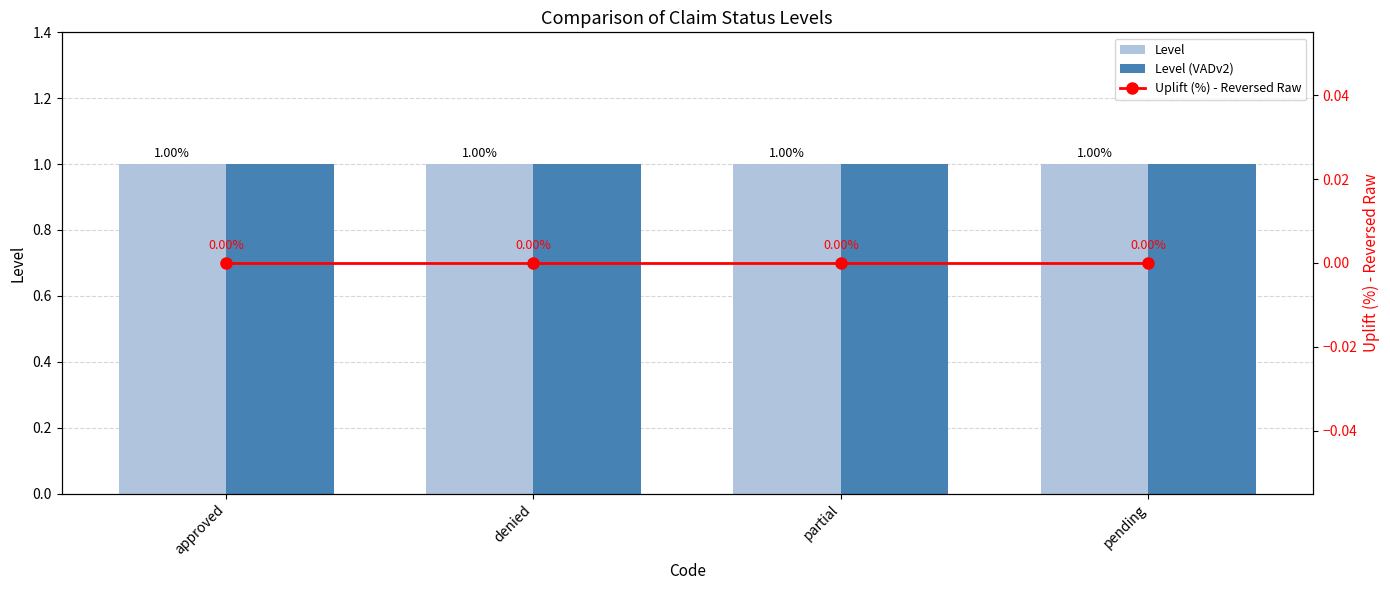

What is the sum of the Level (VADv2) values at approved and pending?

2